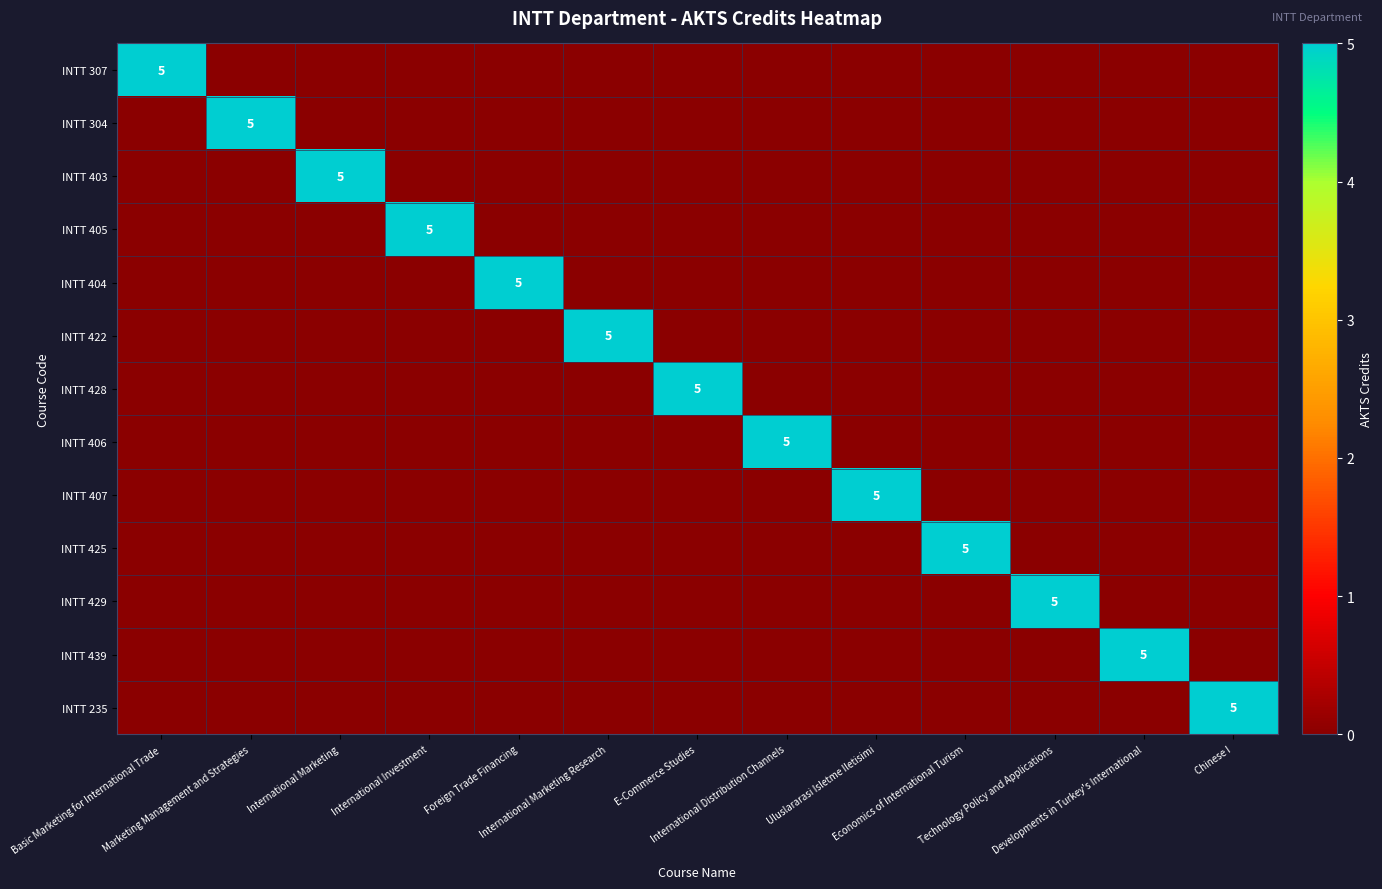

What is the maximum value for INTT 307?

5